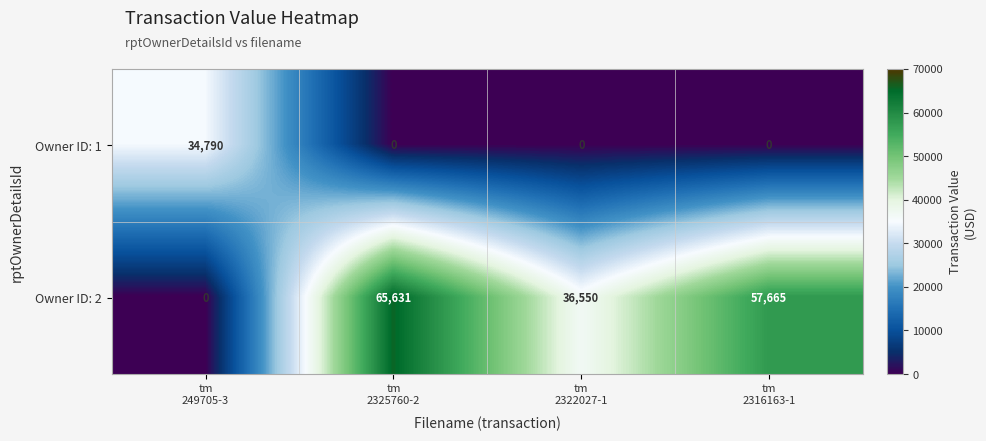

What is the total value across all series at tm
249705-3?

34790